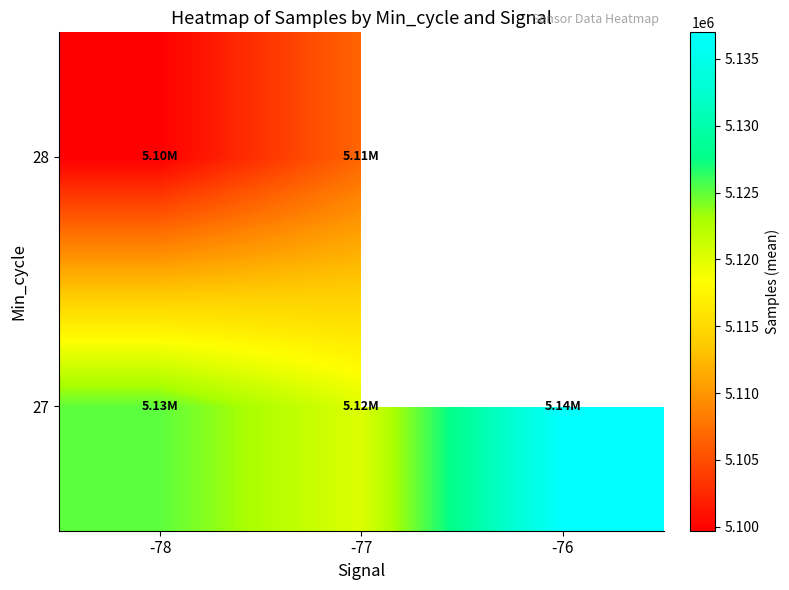

Is it true that 27 equals 5120187.7 at -77?

True